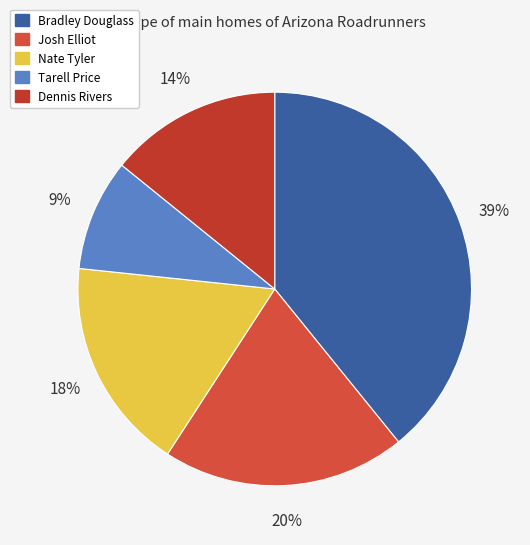

What is the ratio of the value at Nate to the value at Dennis?

1.2